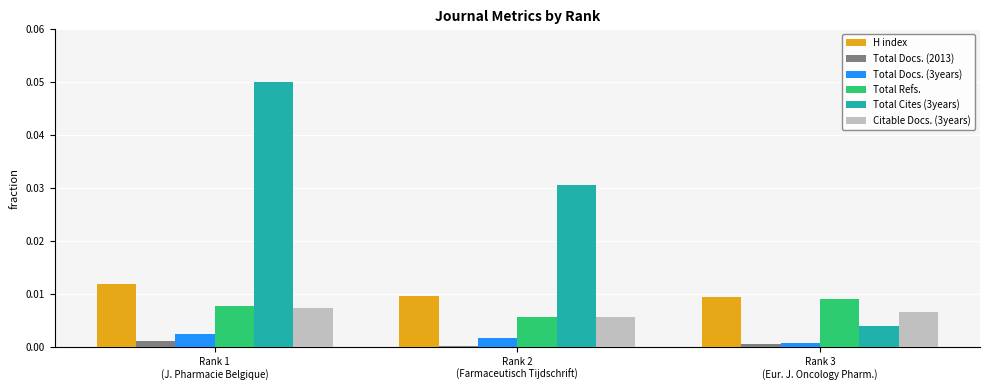

Count the number of data series in this chart.

6